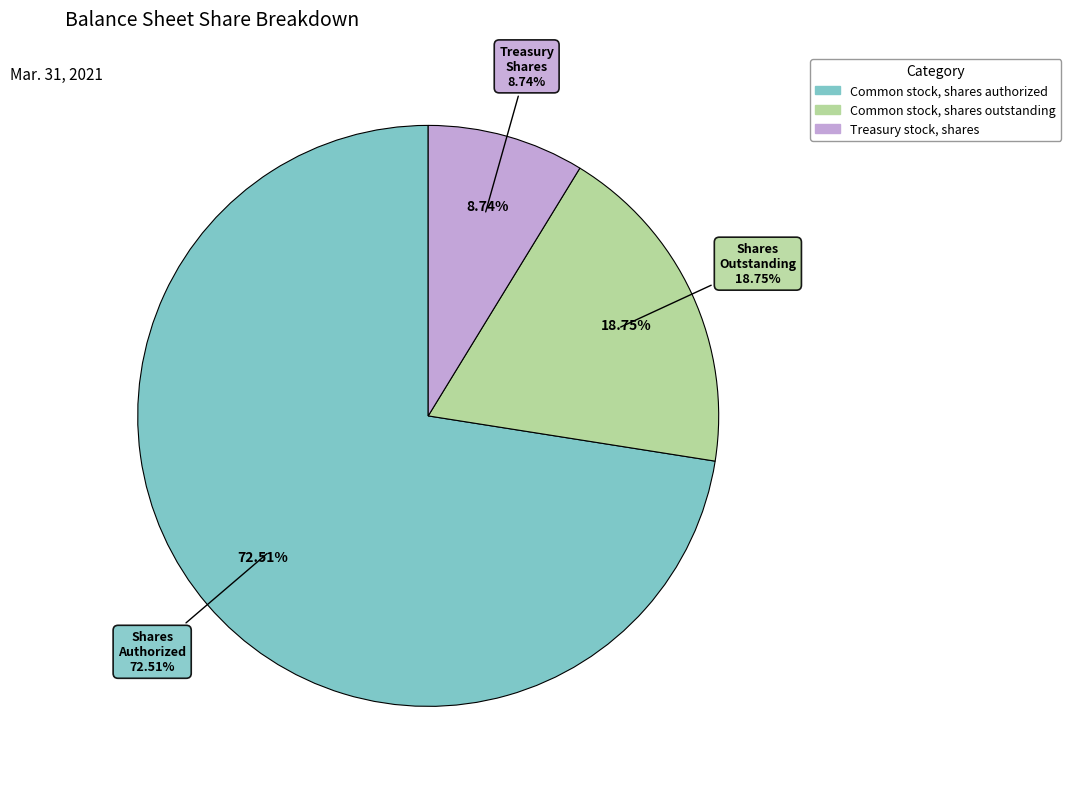

Which category has the biggest portion of the pie?

Common stock, shares authorized